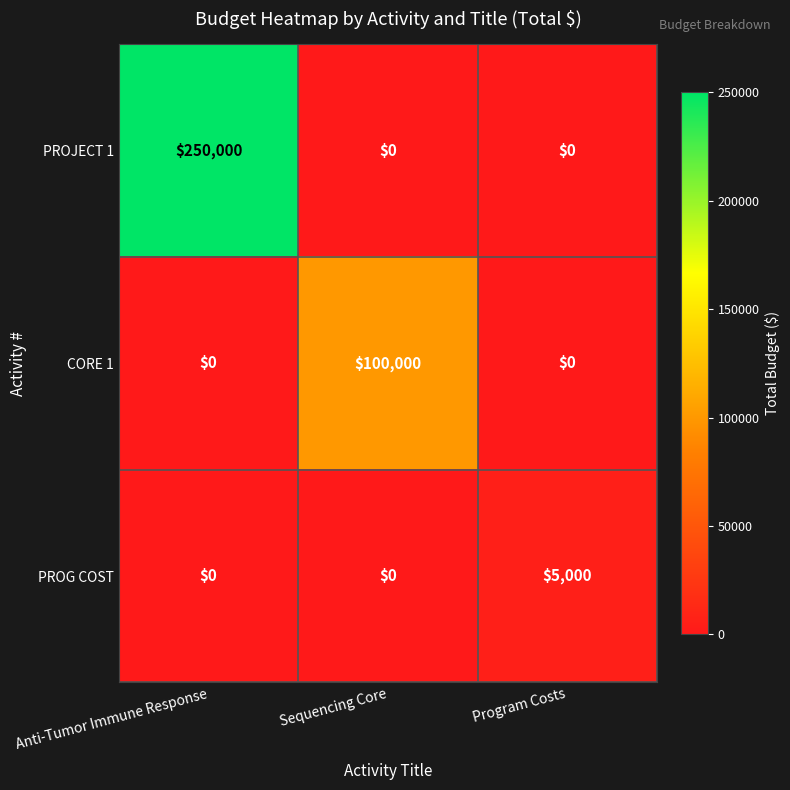

What is the sum of all CORE 1 values?

100000